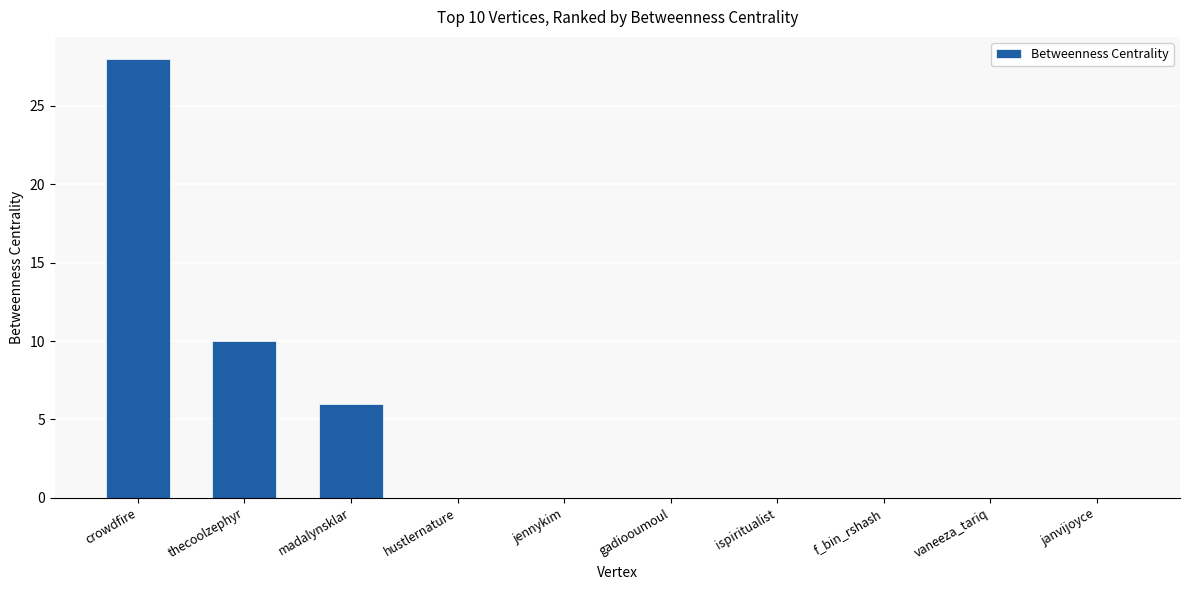

Which category has the highest value across all series?

crowdfire